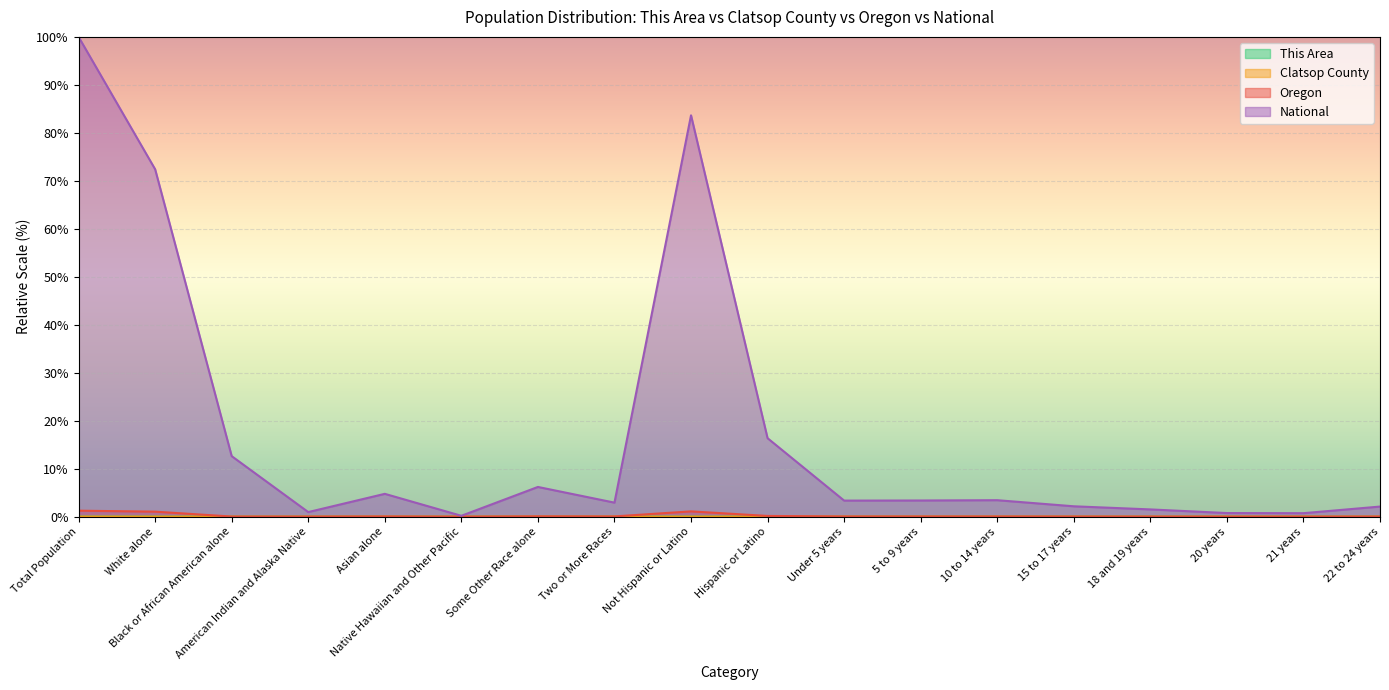

Does the chart display data point markers on the line(s)?

No